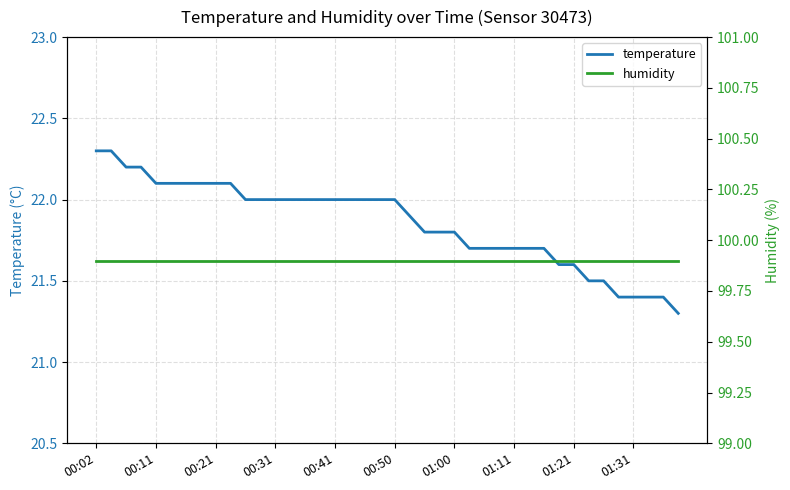

What is the lowest value of the temperature series?

21.3